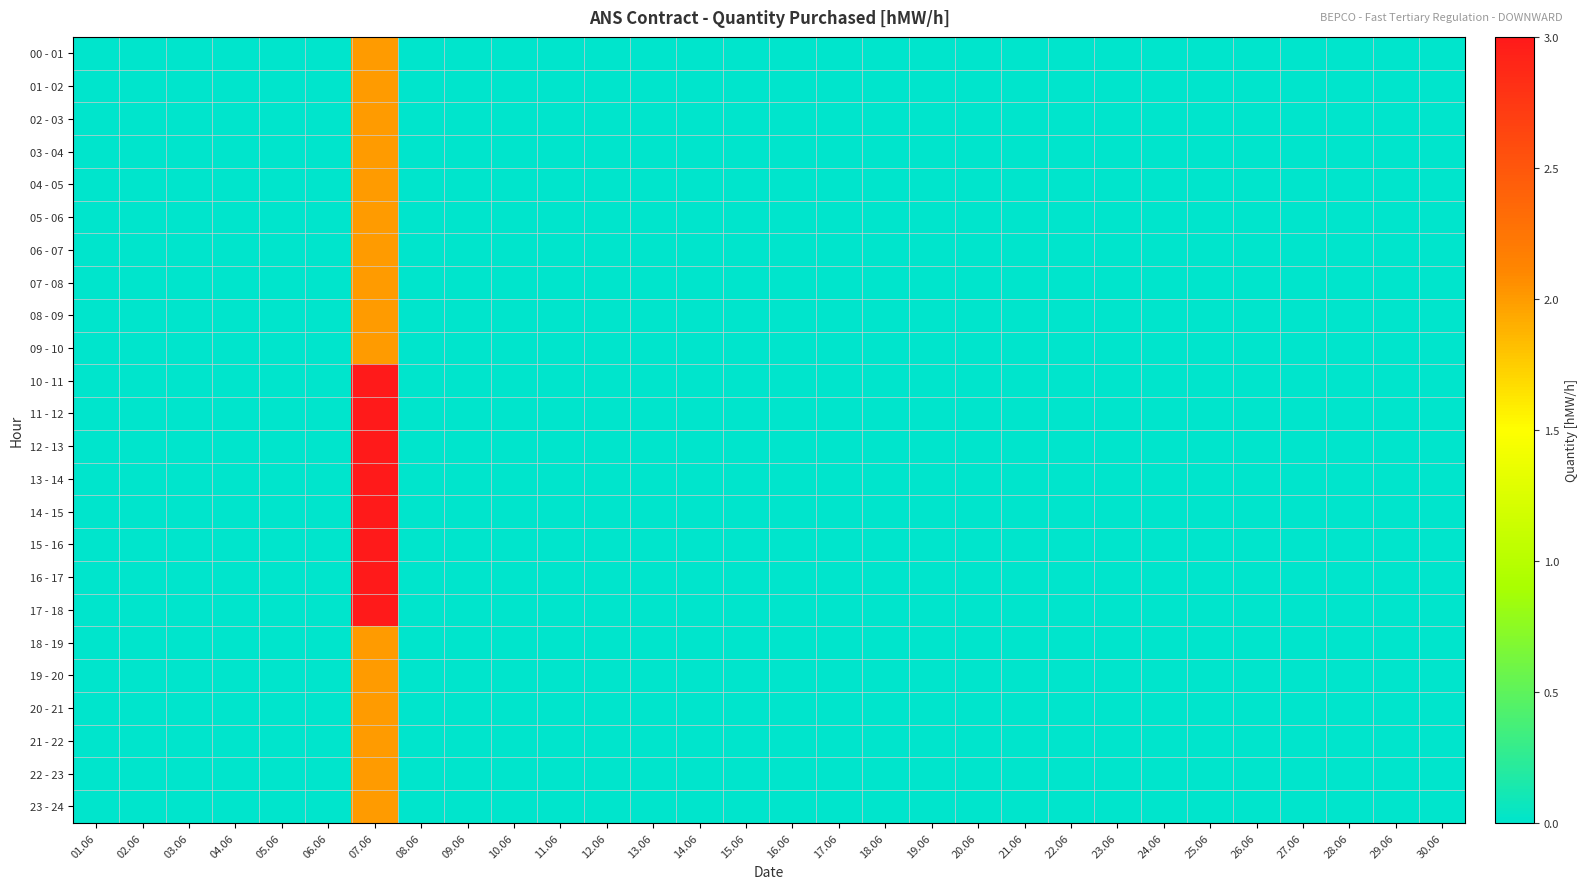

Which series has the largest total across all categories?

10 - 11